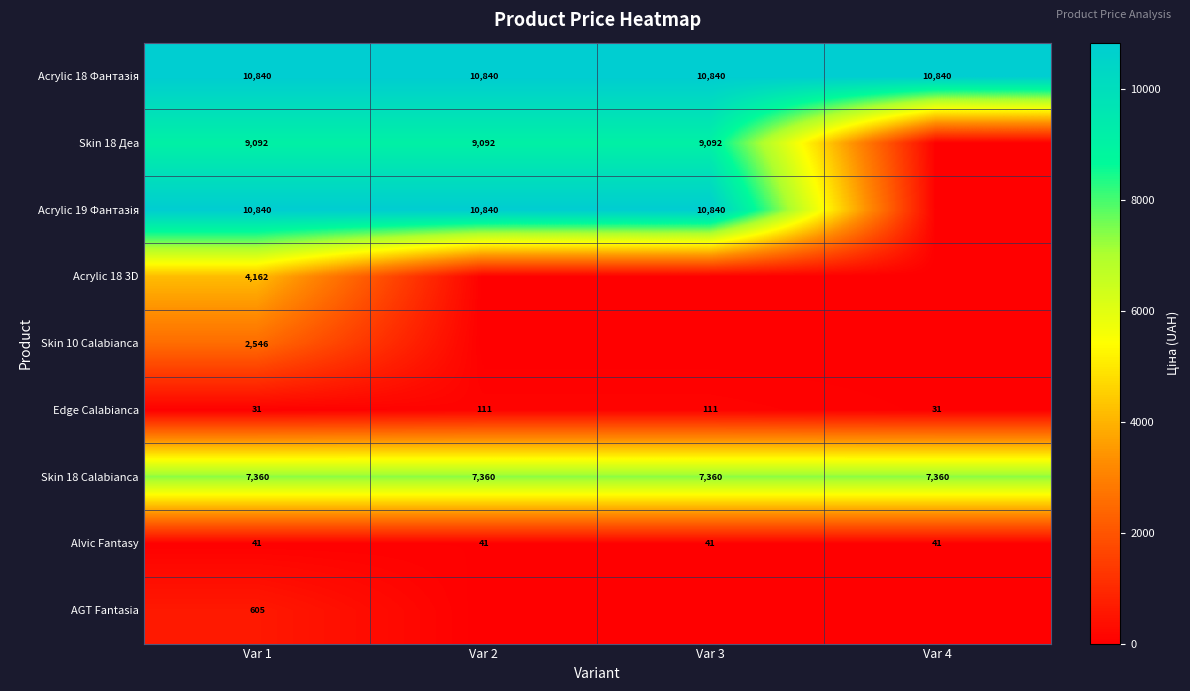

The value of Skin 10 Calabianca at Var 1 is 4509. True or false?

False